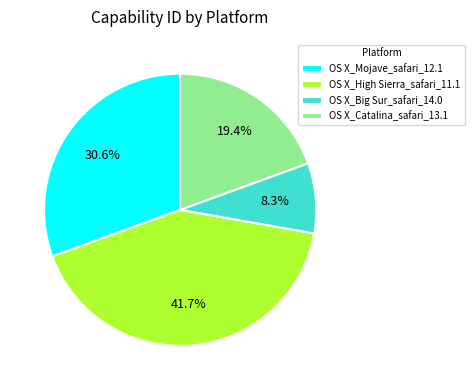

Combined, do OS X_Catalina_safari_13.1 and OS X_Big Sur_safari_14.0 account for over 50%?

No